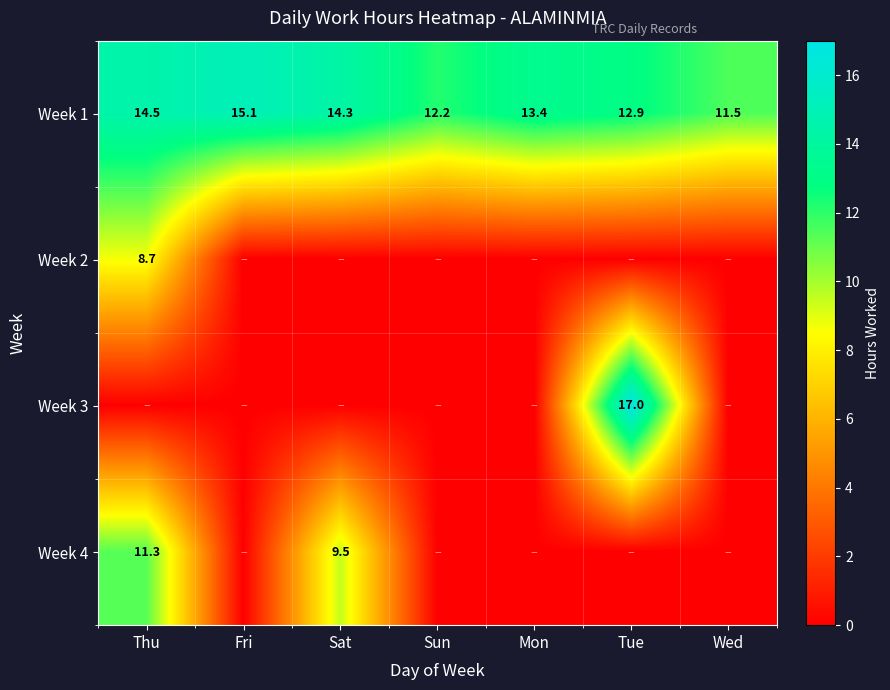

At which label is Week 1 closest to 13?

Tue